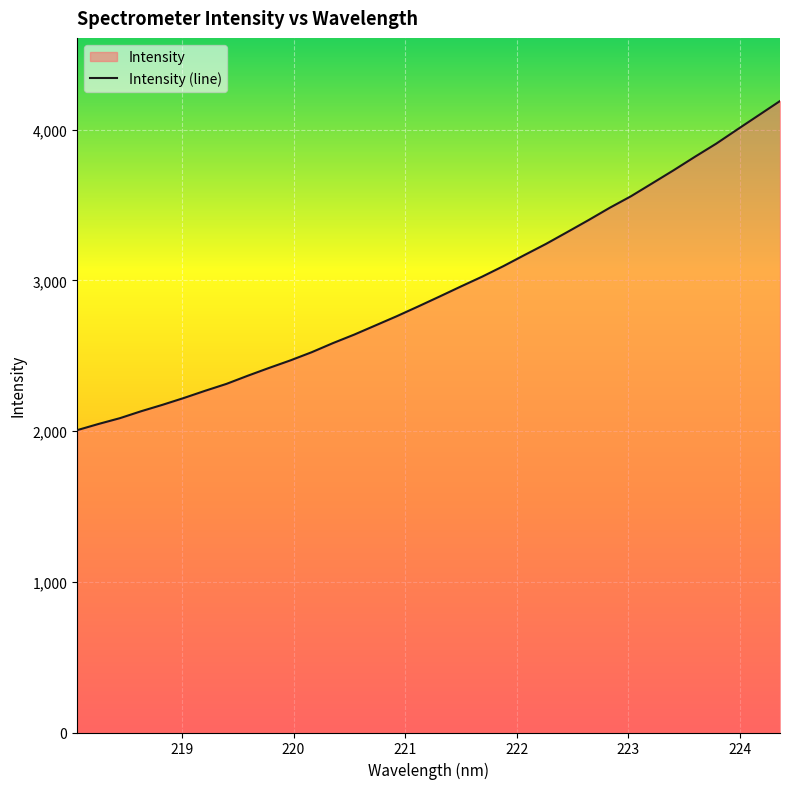

How many data points are less than 2892?

17